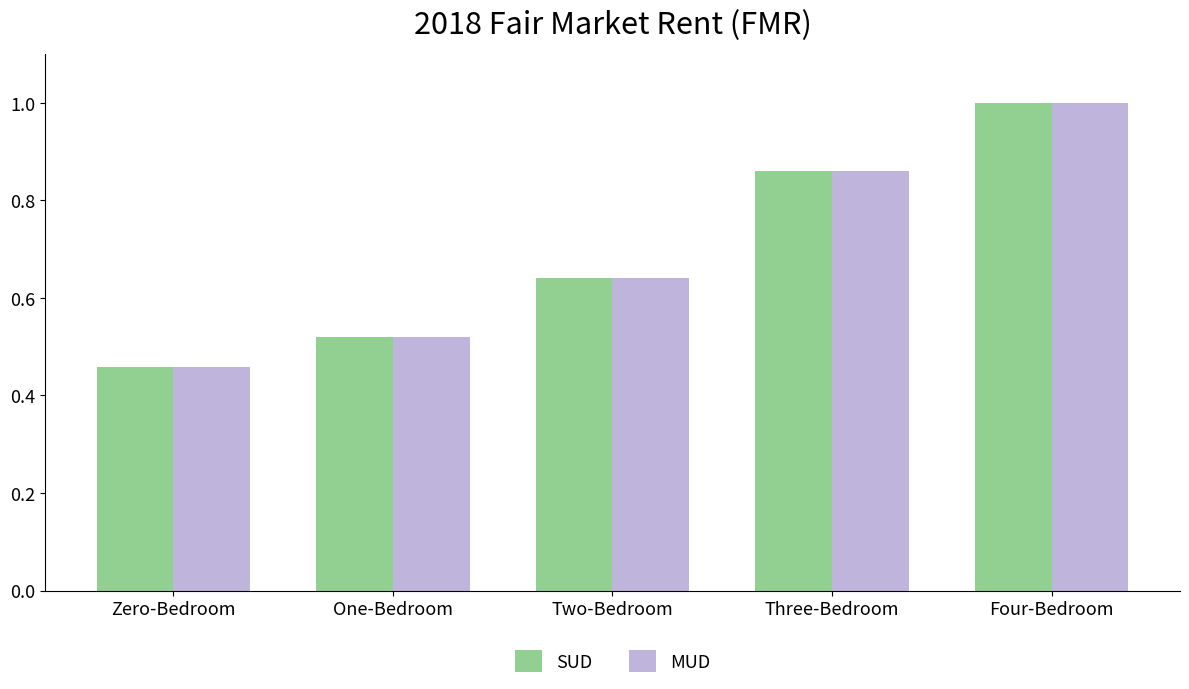

What is the average value of the MUD series?

0.7